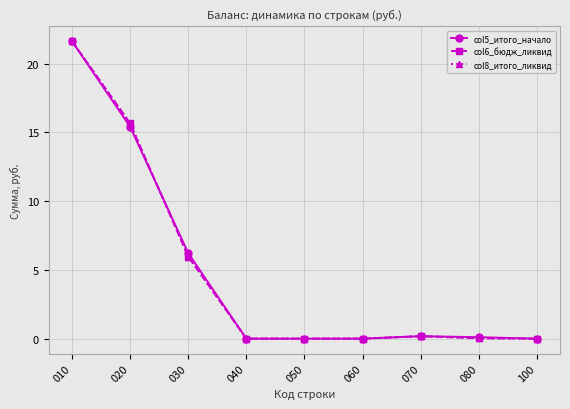

How many interior local peaks does the col8_итого_ликвид series have?

1